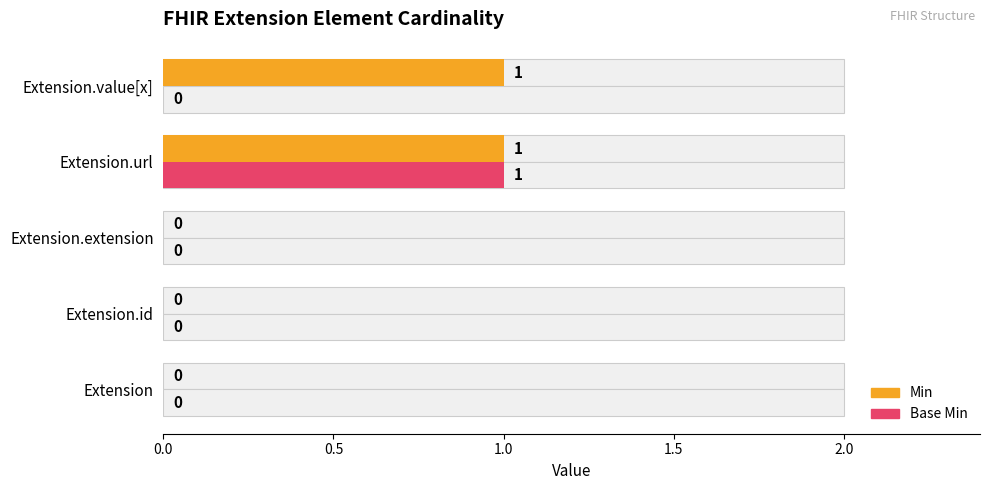

Rank the series by their average value, from lowest to highest.

Base Min, Min